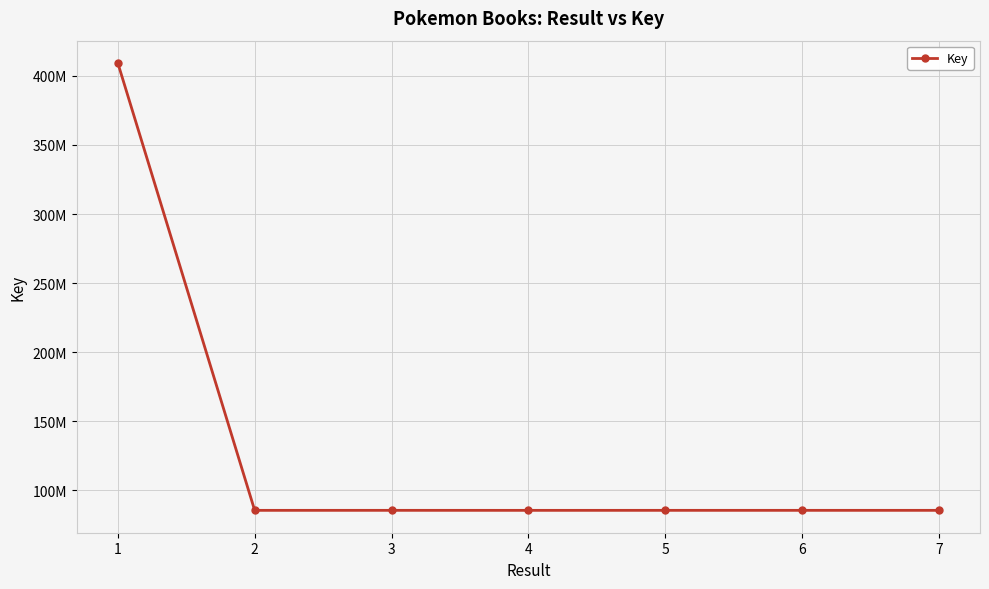

List the labels in order of value, smallest first.

4, 2, 6, 7, 5, 3, 1